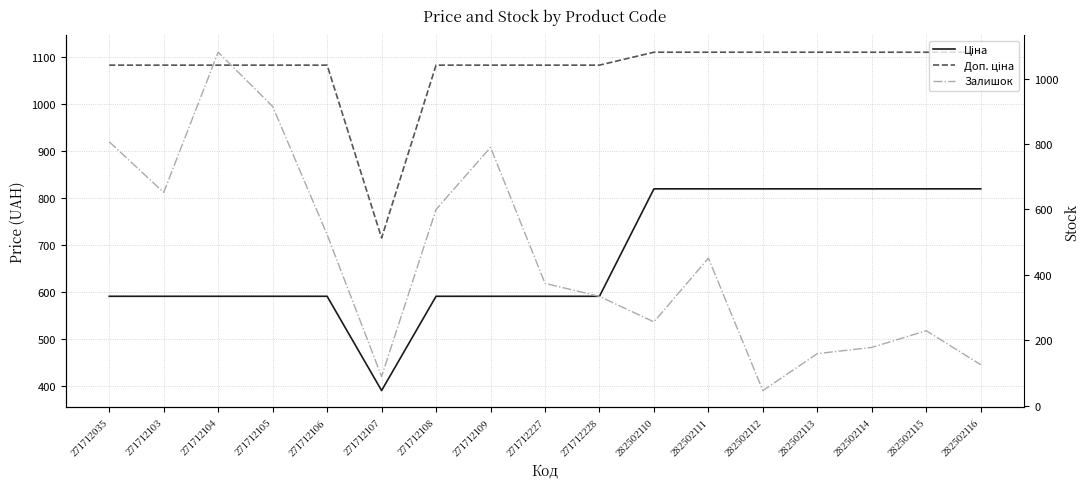

The value of Залишок at 271712227 is 374.0. True or false?

True